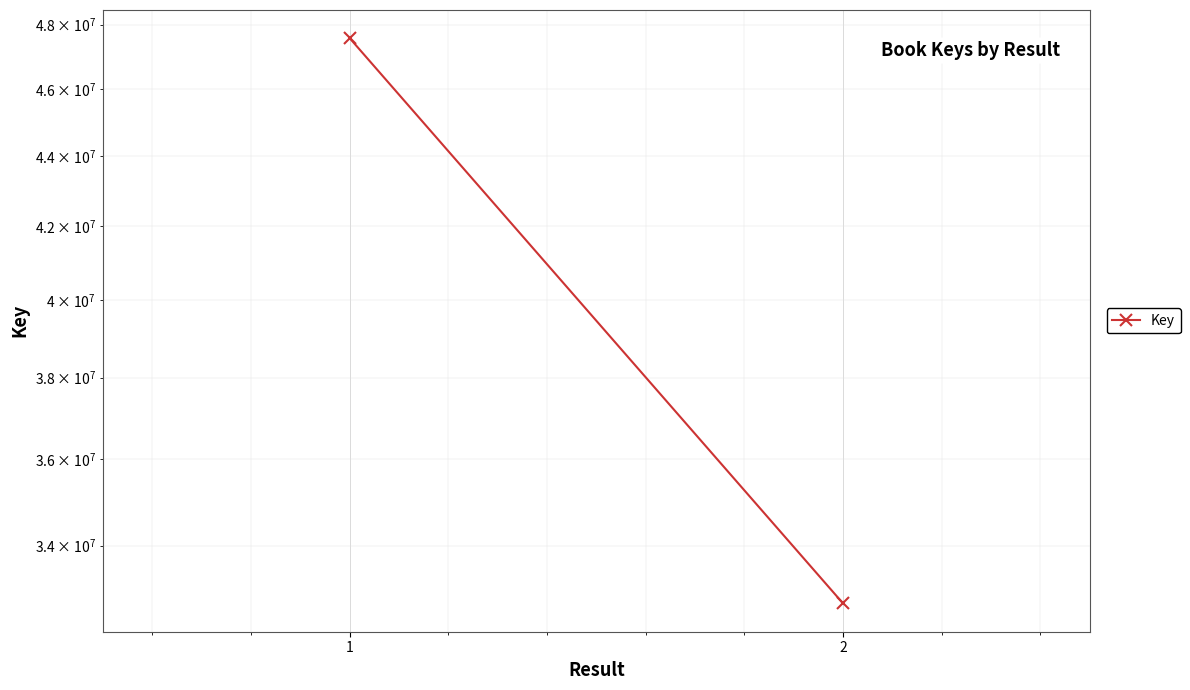

True or false: the data shows 47571459 at 1.

True